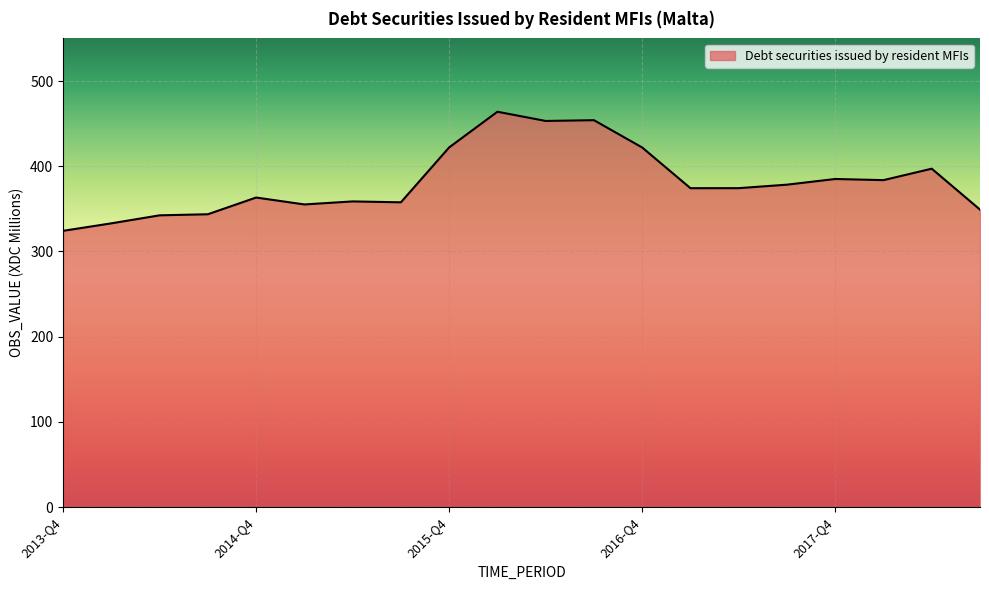

What is the difference between the maximum and minimum values?

139.7